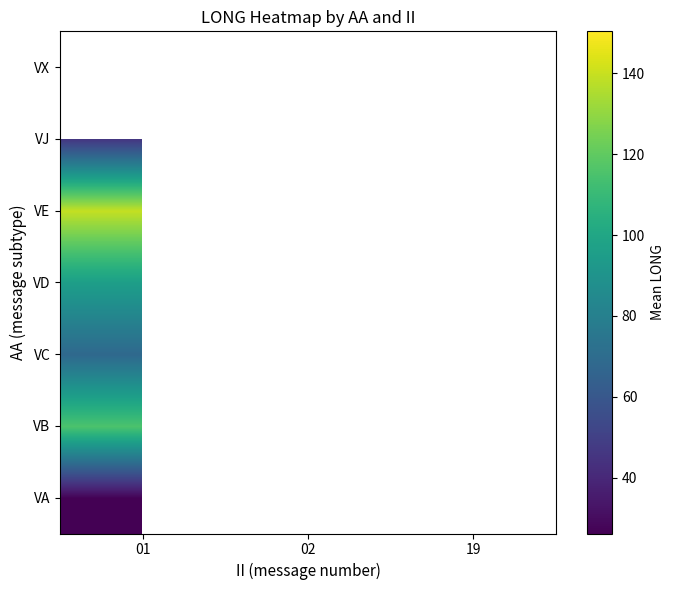

What is the maximum value shown in the chart?

150.4